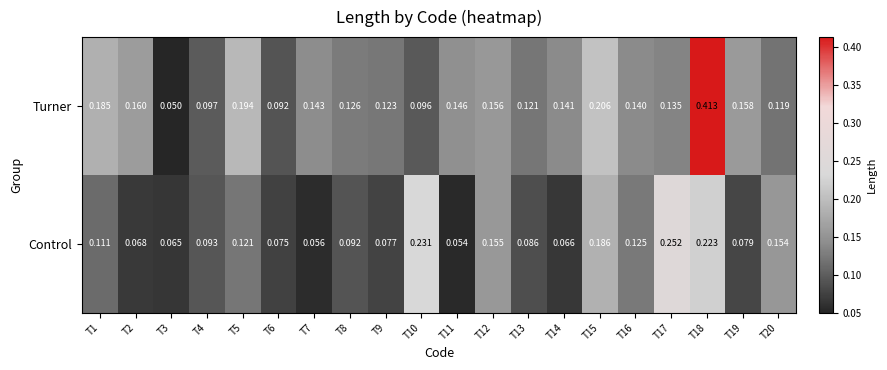

List the series in order of their peak value, lowest first.

Control, Turner